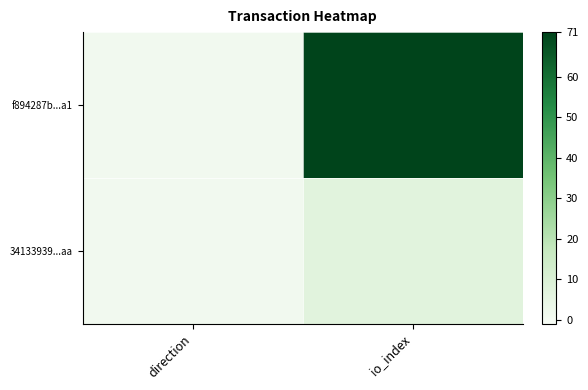

At which category is the sum across all series the highest?

io_index